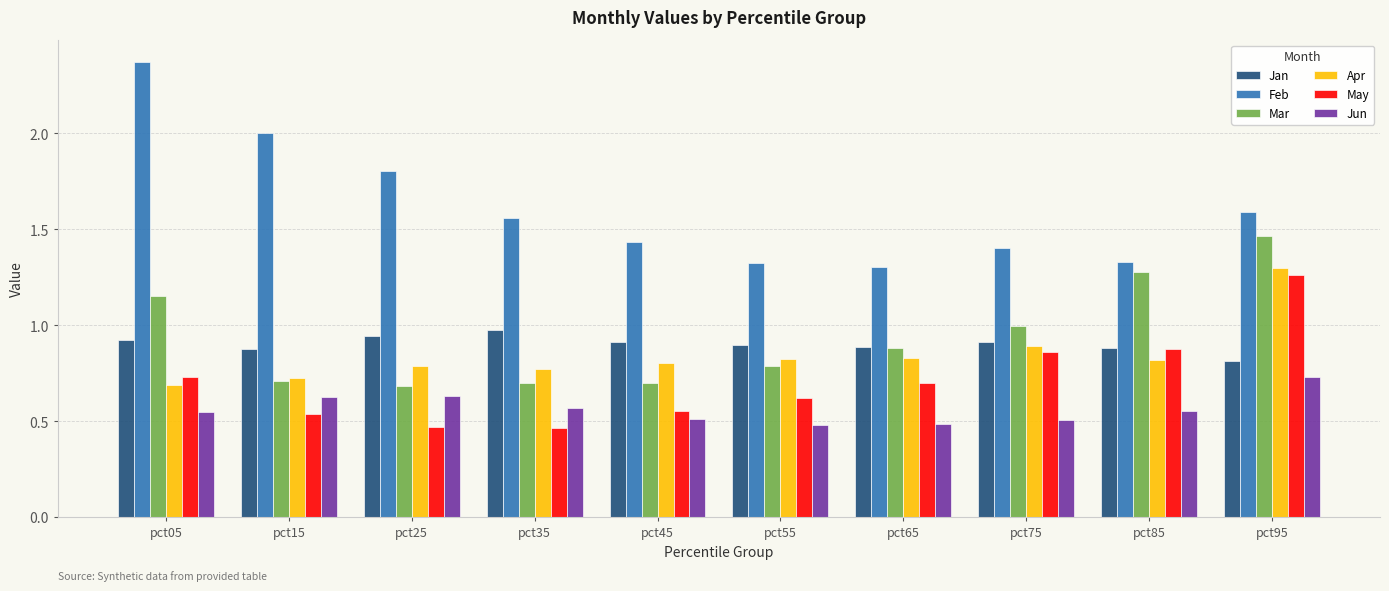

At which category is the sum across all series the highest?

pct95